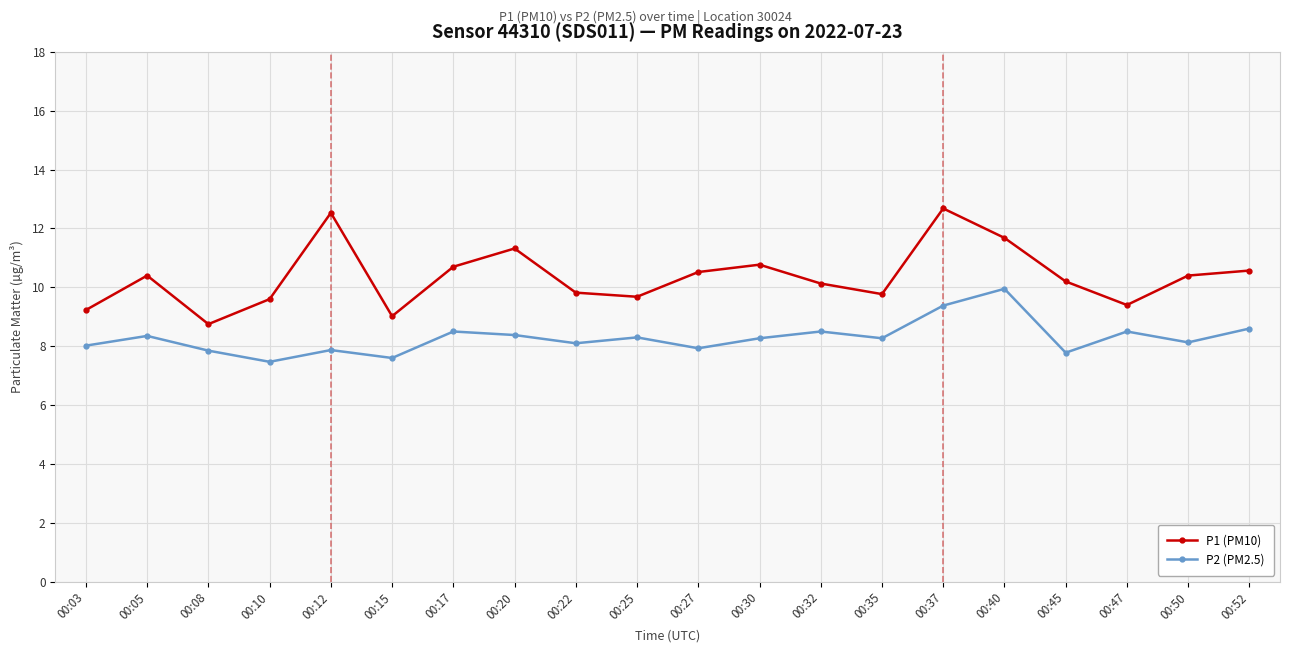

How many categories are shown in the chart?

20